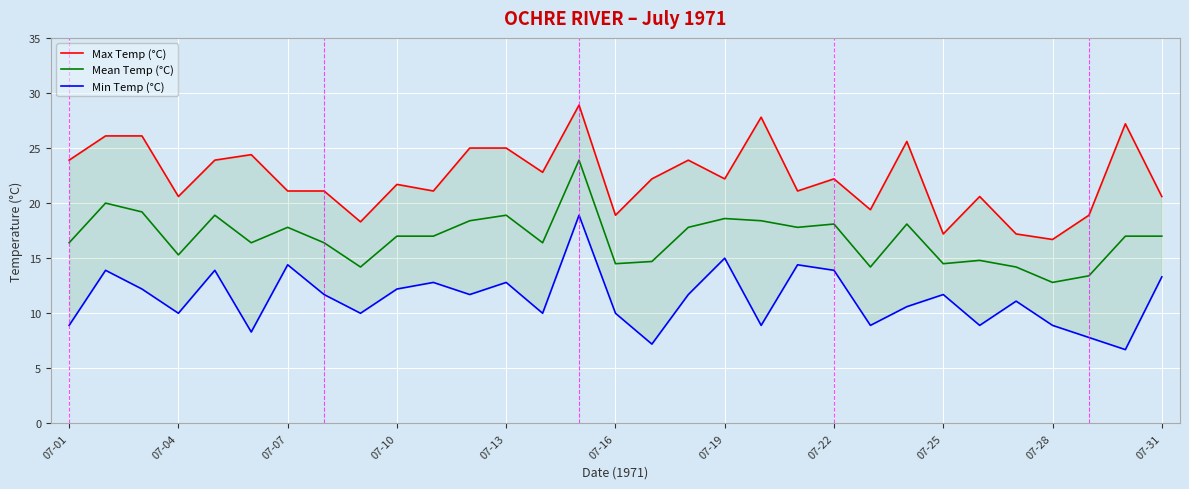

True or false: Mean Temp (°C) has a value of 8.5 at 07-07.

False